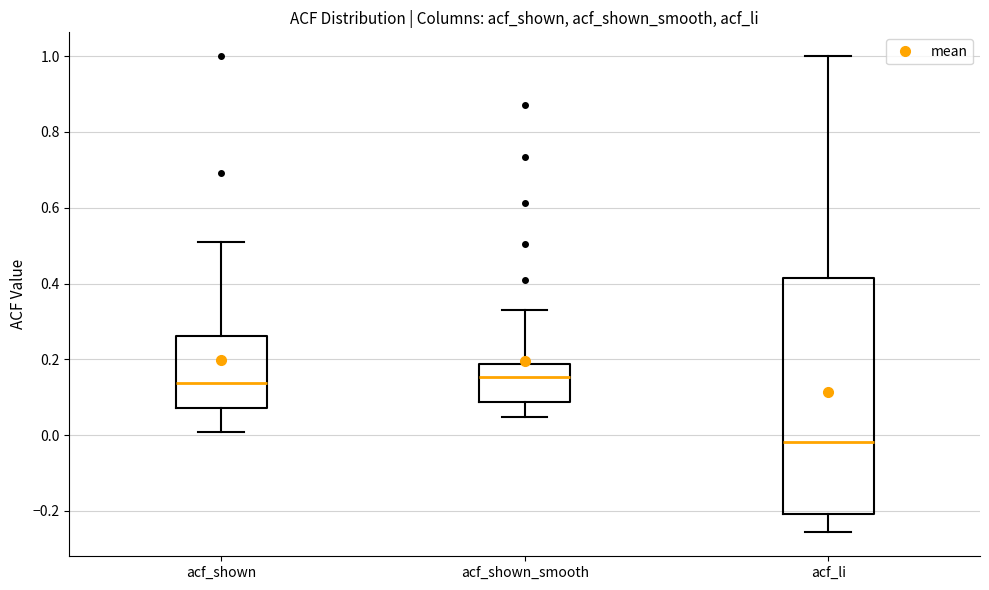

Reading left to right, read every box against the y-axis: the position of its median line, the range the box covers, and the ends of its whiskers. The values are not printed on the chart, so give them approximately, as read against the axis.

acf_shown: median 0.14, box 0.08 to 0.26, whiskers 0.00 to 0.50
acf_shown_smooth: median 0.16, box 0.08 to 0.18, whiskers 0.04 to 0.32
acf_li: median -0.02, box -0.20 to 0.42, whiskers -0.26 to 1.00